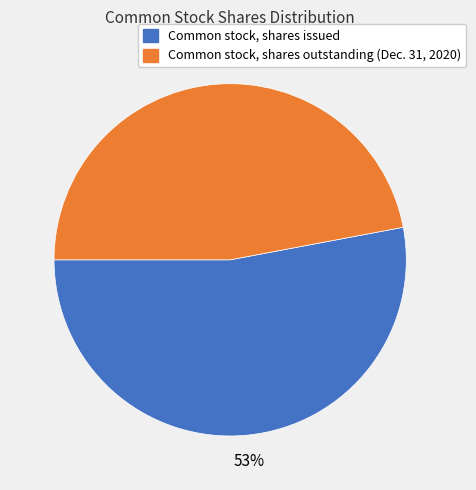

Between Common stock, shares outstanding (Dec. 31, 2020) and Common stock, shares issued, which is larger?

Common stock, shares issued